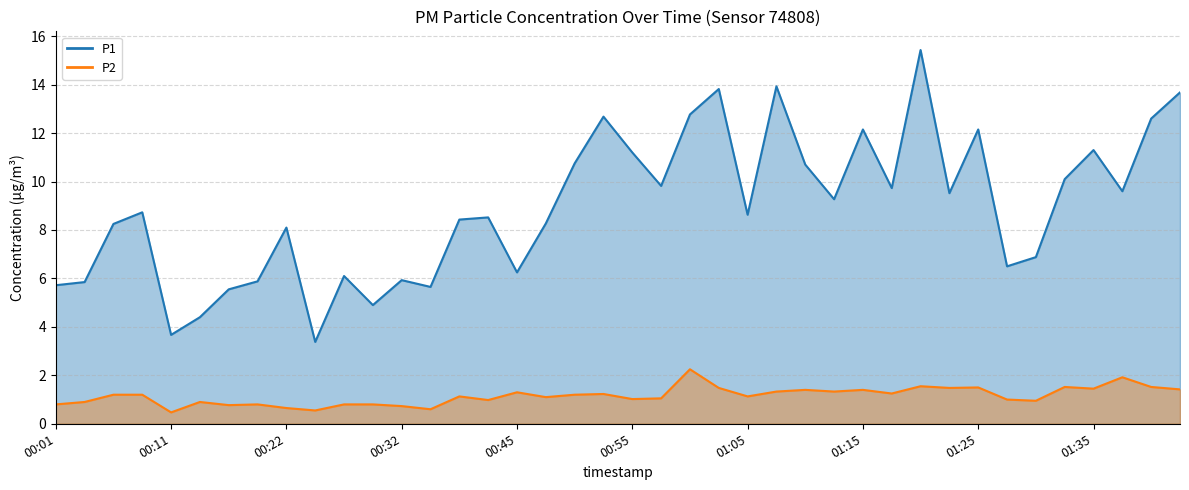

Reading left to right, what are all the values shown in this chart?

P1: 5.7	5.8	8.2	8.7	3.7	4.4	5.5	5.9	8.1	3.4	6.1	4.9	5.9	5.7	8.4	8.5	6.2	8.3	10.8	12.7	11.2	9.8	12.8	13.8	8.6	13.9	10.7	9.3	12.2	9.7	15.4	9.5	12.2	6.5	6.9	10.1	11.3	9.6	12.6	13.7
P2: 0.8	0.9	1.2	1.2	0.5	0.9	0.8	0.8	0.7	0.6	0.8	0.8	0.7	0.6	1.1	1.0	1.3	1.1	1.2	1.2	1.0	1.1	2.2	1.5	1.1	1.3	1.4	1.3	1.4	1.2	1.6	1.5	1.5	1.0	0.9	1.5	1.4	1.9	1.5	1.4